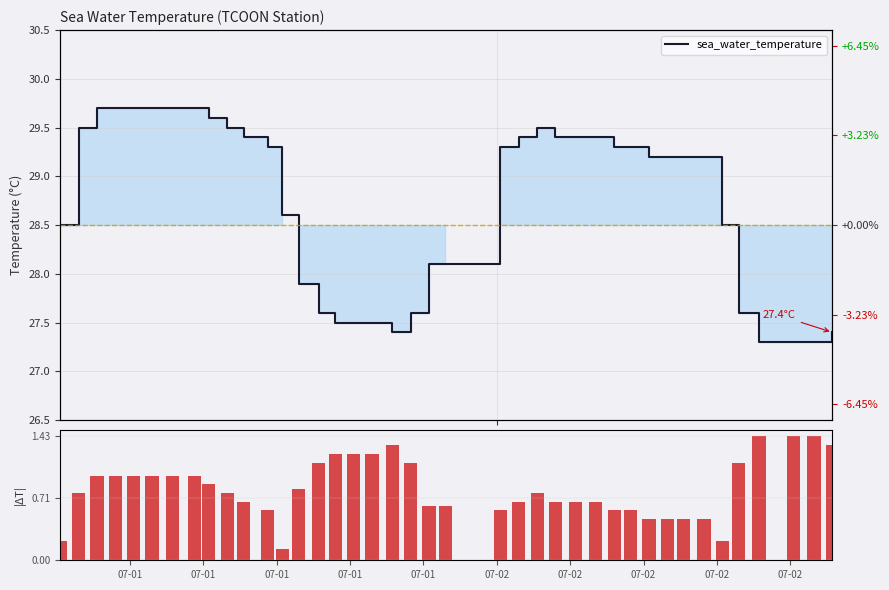

List the series in order of their overall mean, highest first.

sea_water_temperature, |temp - mean|